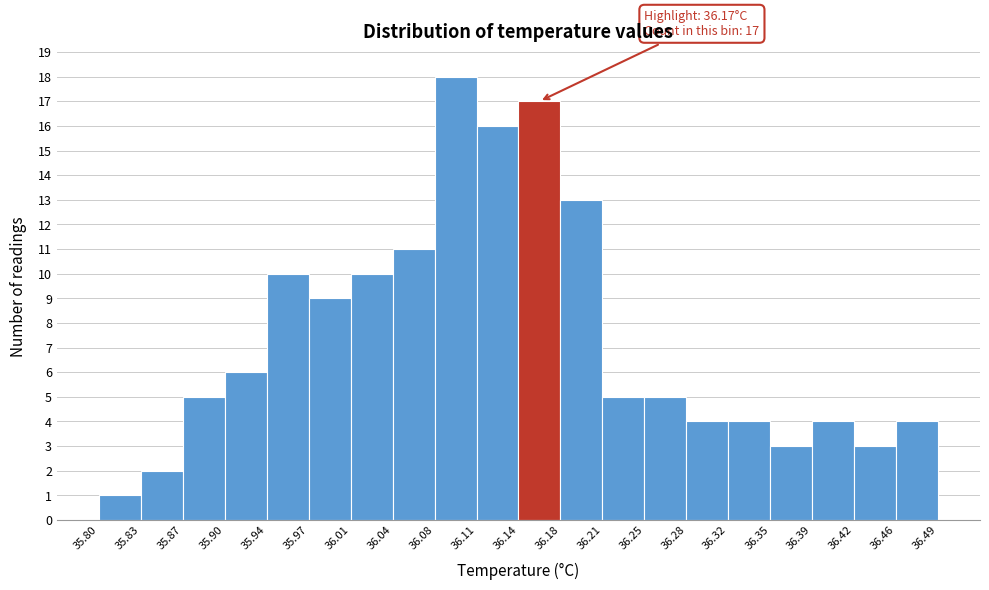

Which range on the x-axis has the tallest bar?

36.08 to 36.11